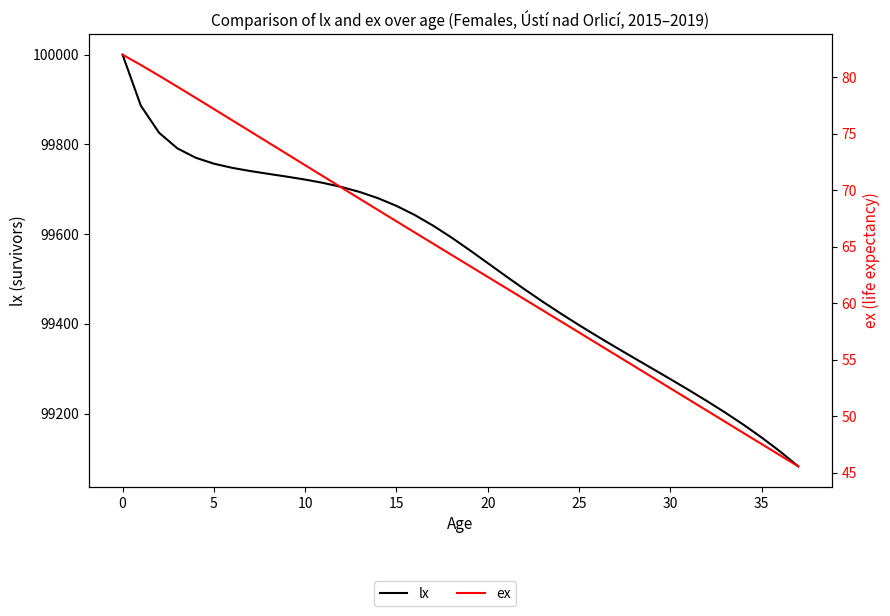

What are all the series names shown in the legend?

lx, ex